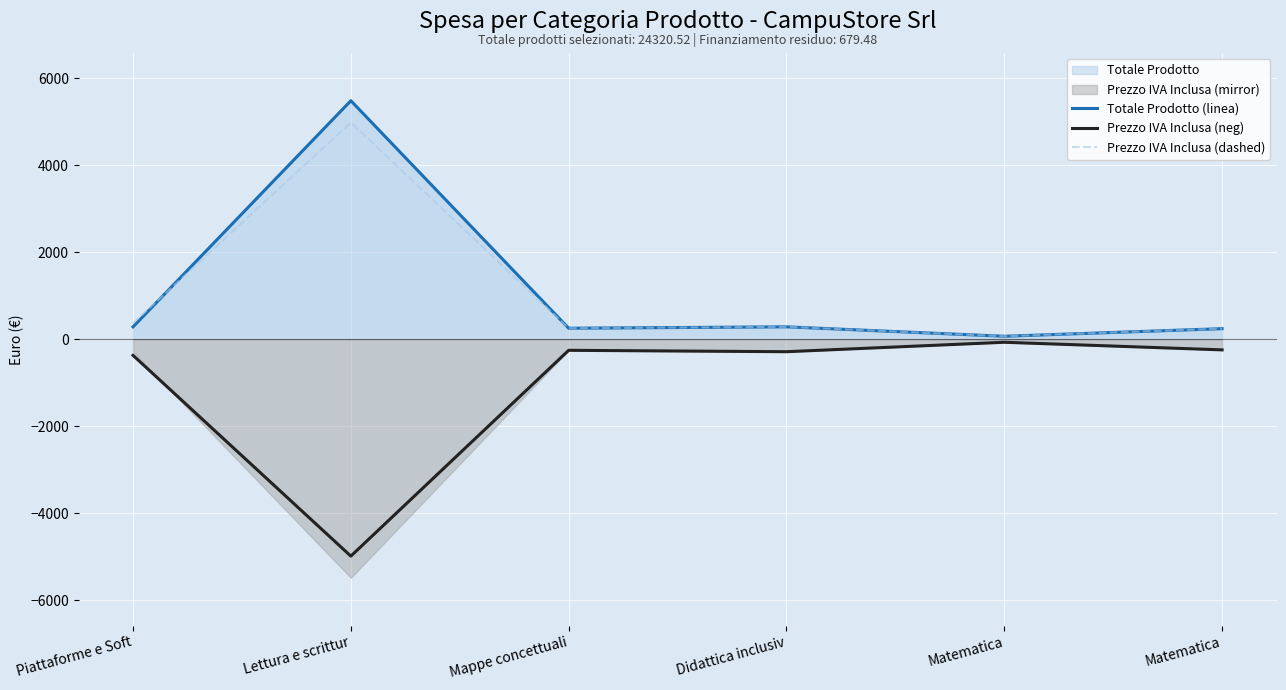

What is the difference between the highest and lowest values at Matematica?

138.0